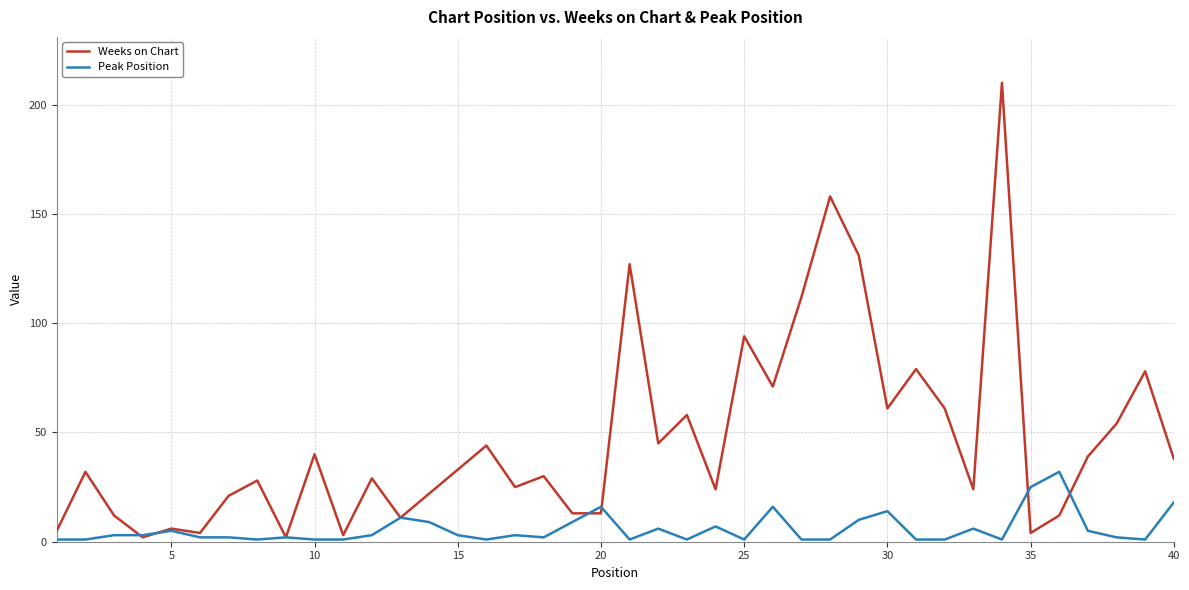

Which series has the largest range (max minus min)?

Weeks on Chart